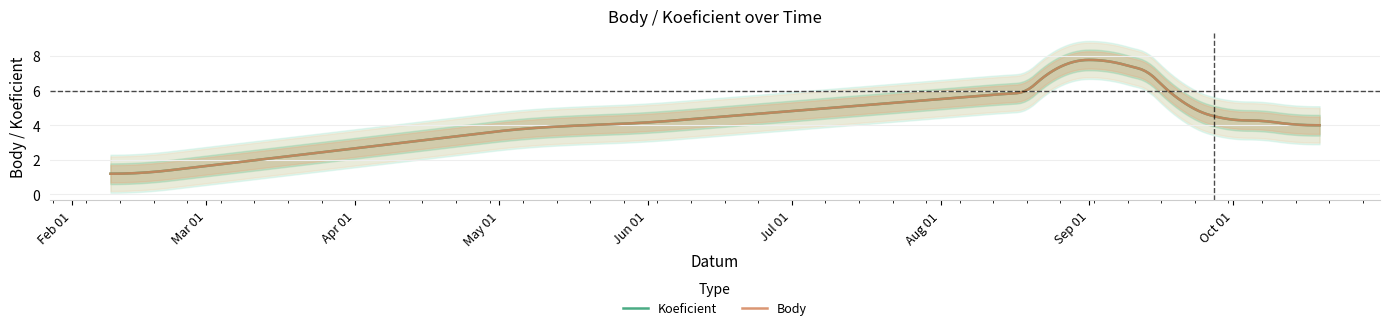

True or false: Koeficient and Body intersect in this chart.

False